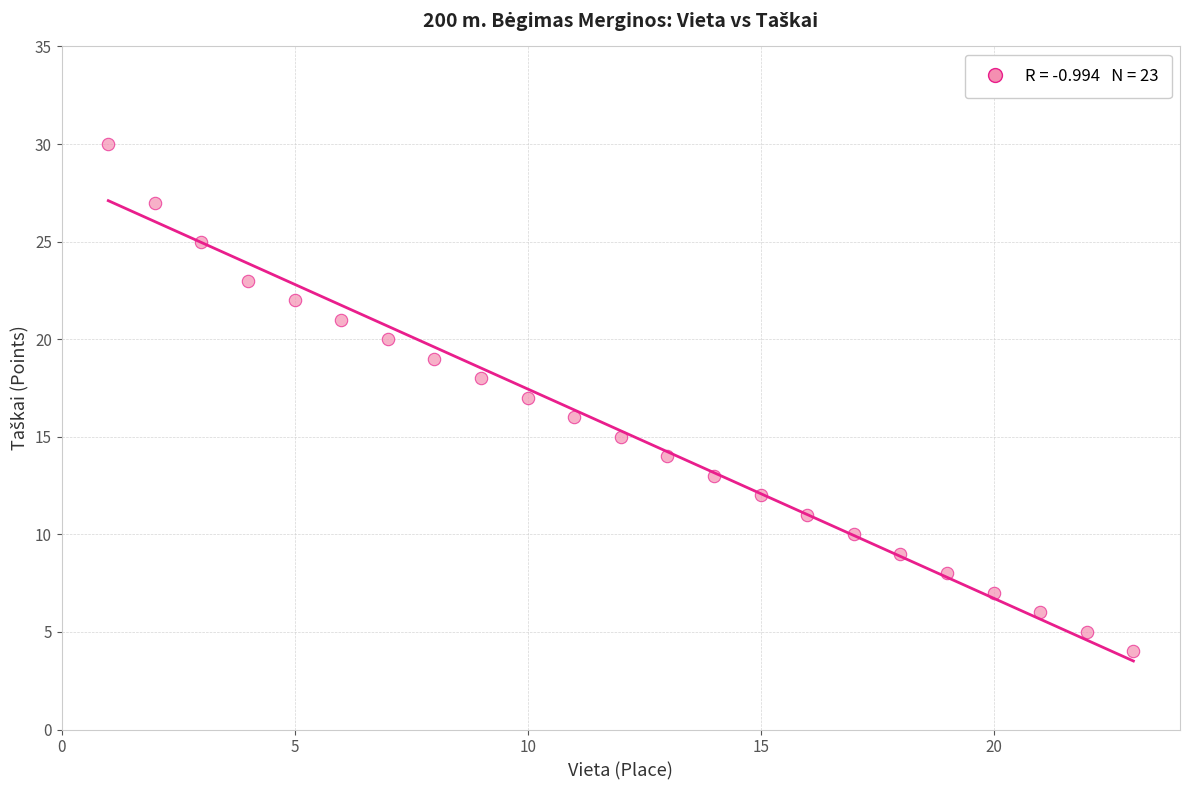

How many points are shown in the scatter plot?

23